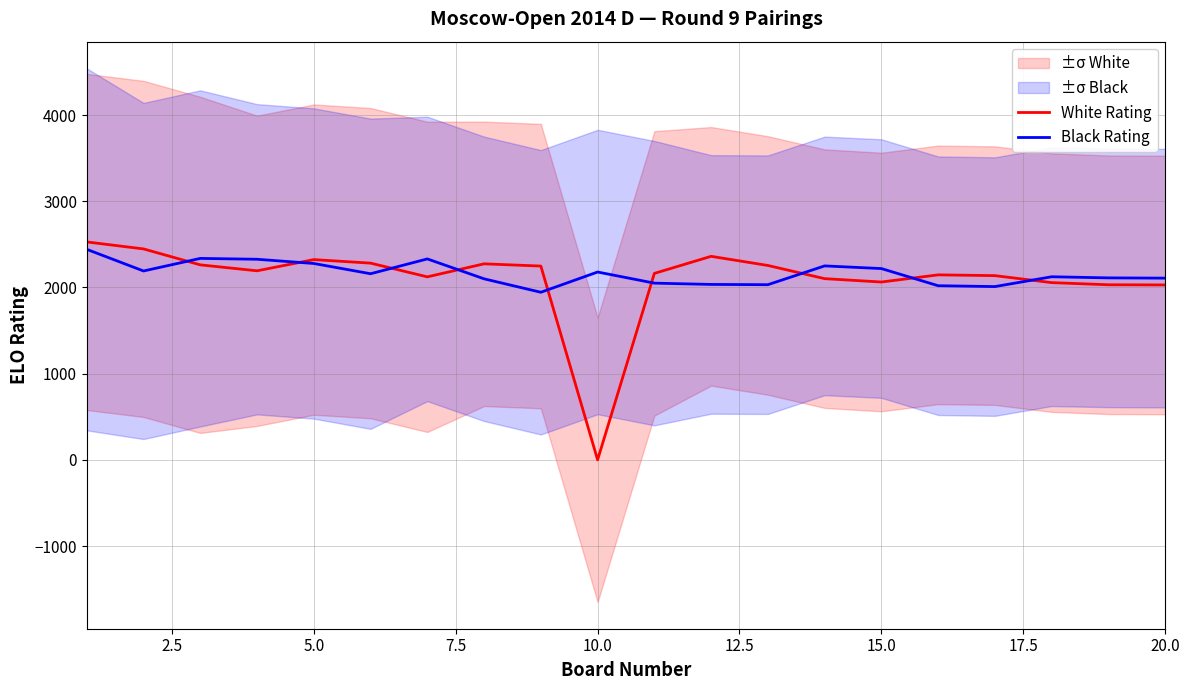

What is the minimum value for Black Rating?

1944